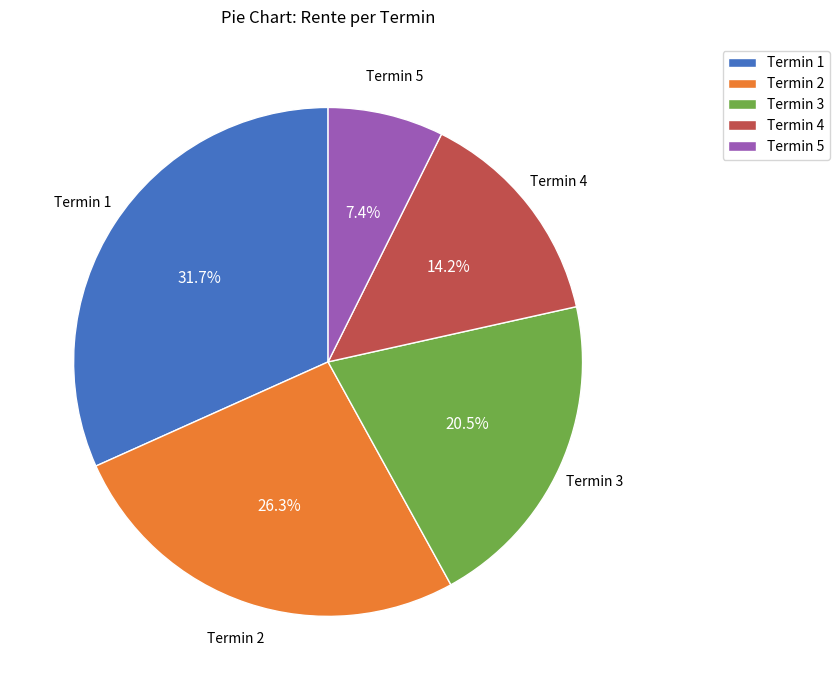

What is the ratio of the value at Termin 3 to the value at Termin 4?

1.4